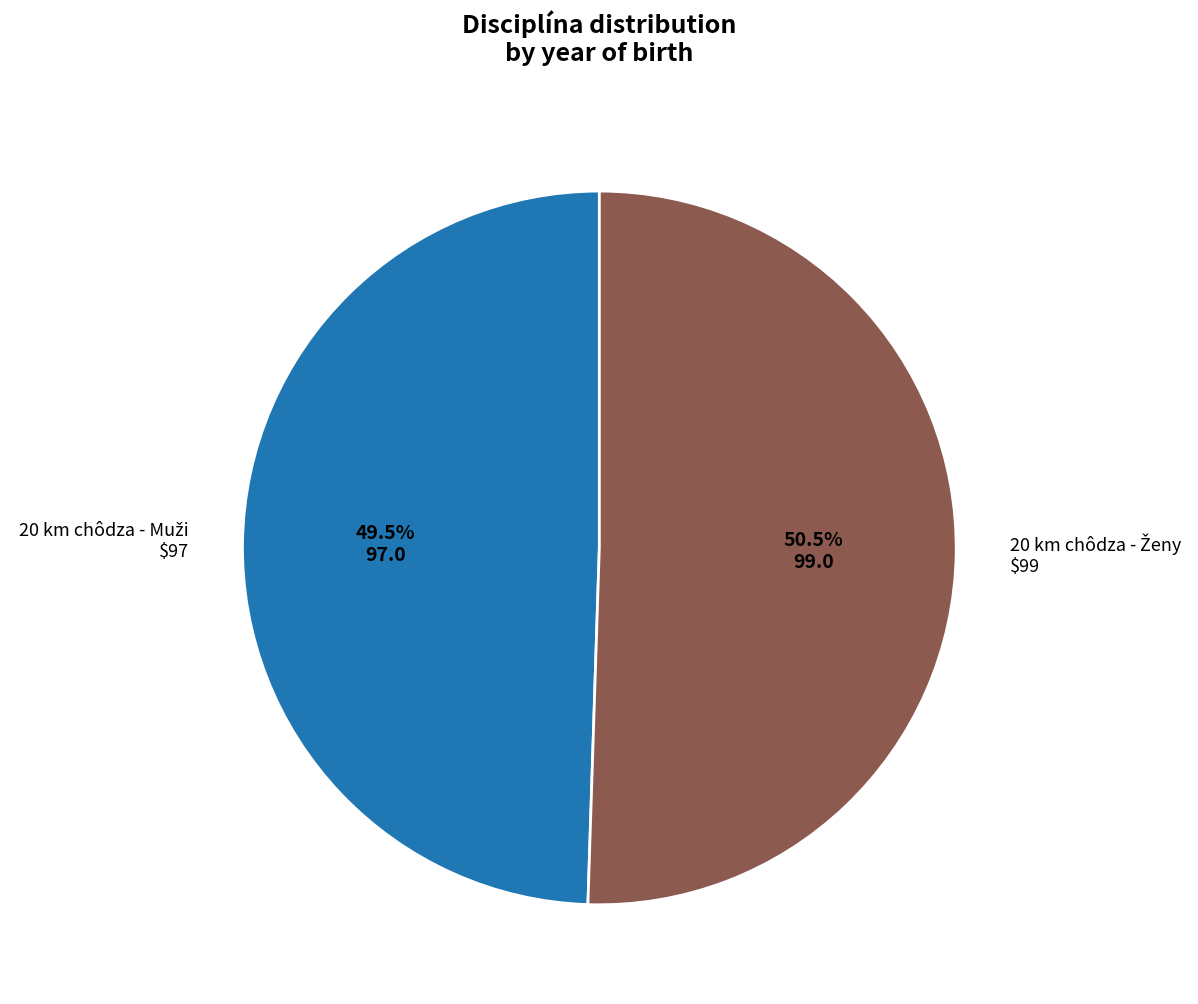

How many slices are in this pie chart?

2